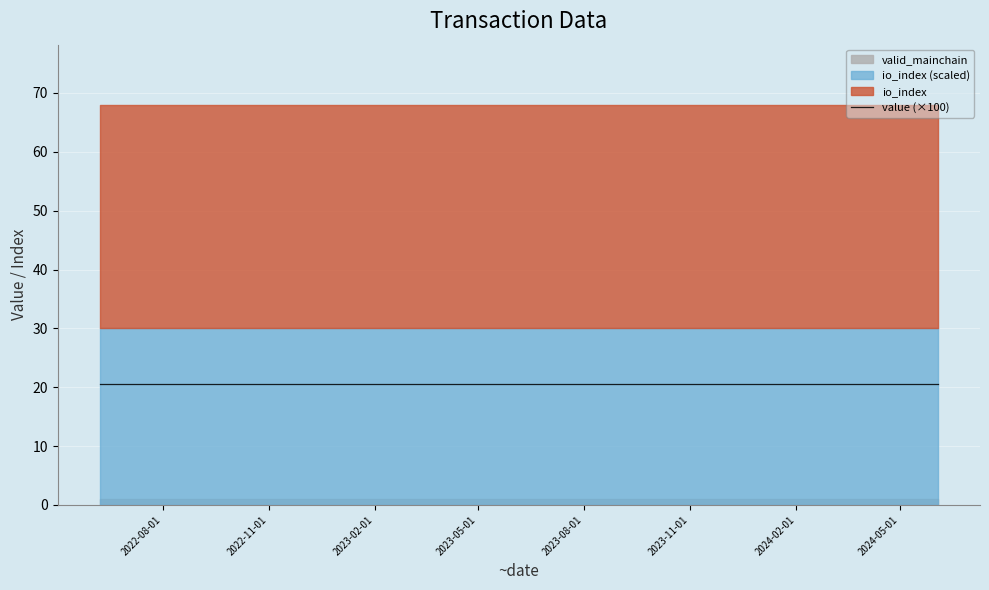

What is the value of the io_index point at the 21st from the left?

68.0